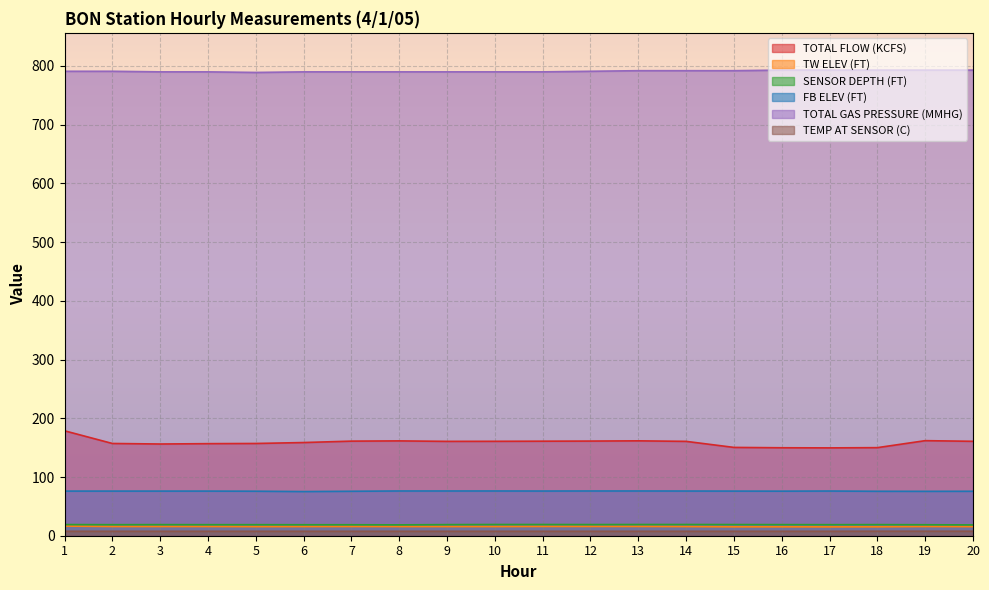

What is the value of the TW ELEV (FT) point at the 1st from the left?

16.4